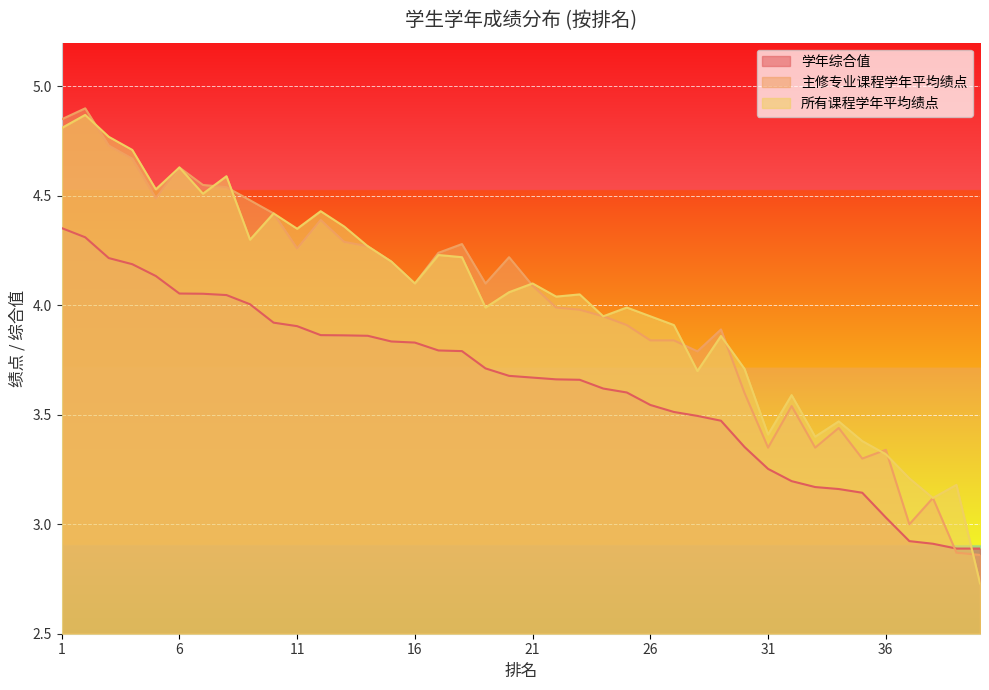

What is the average value of the 学年综合值 series?

3.6